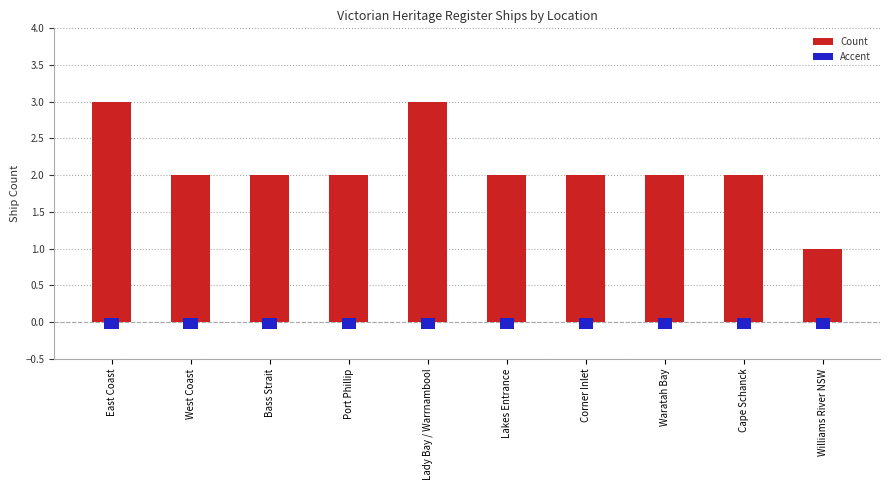

Reading left to right, what are all the values shown in this chart?

3	2	2	2	3	2	2	2	2	1